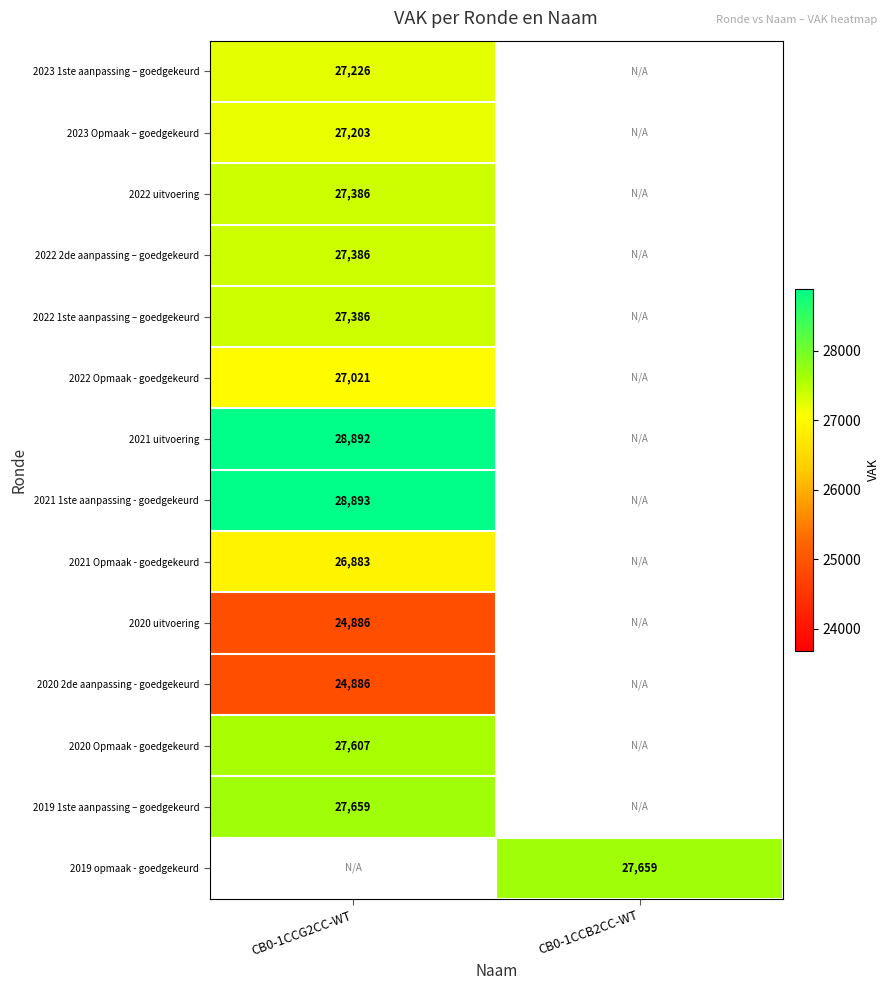

Is it true that 2023 1ste aanpassing – goedgekeurd equals 7182 at CB0-1CCG2CC-WT?

False